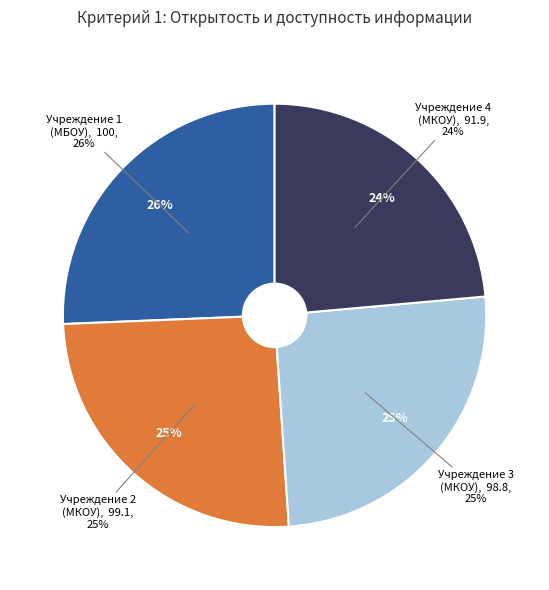

Is it true that 1 is 17% of the pie?

False